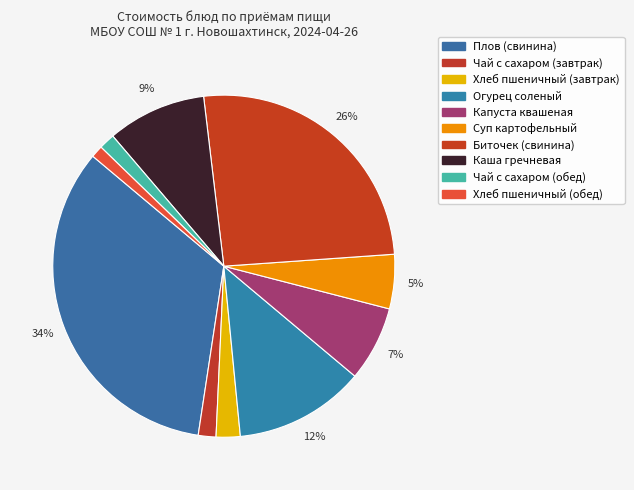

What is the largest slice in the pie chart?

Плов (свинина)